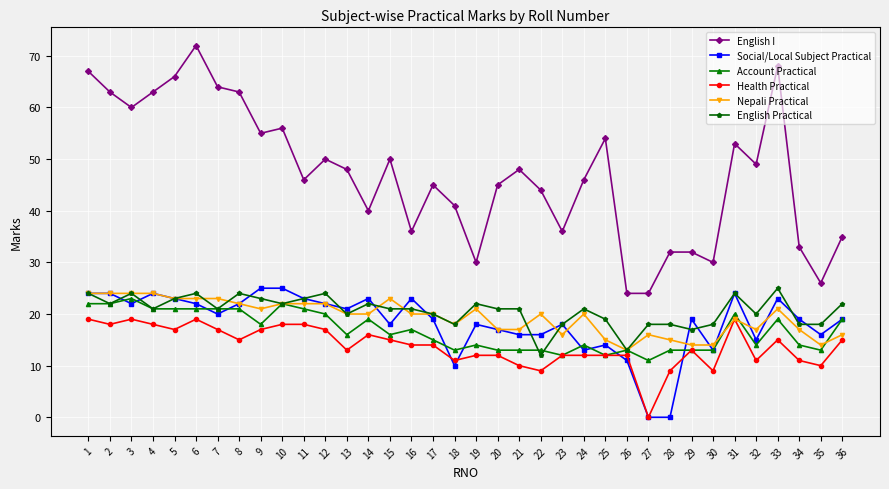

True or false: Nepali Practical has more than 2 points higher than both neighbors.

True